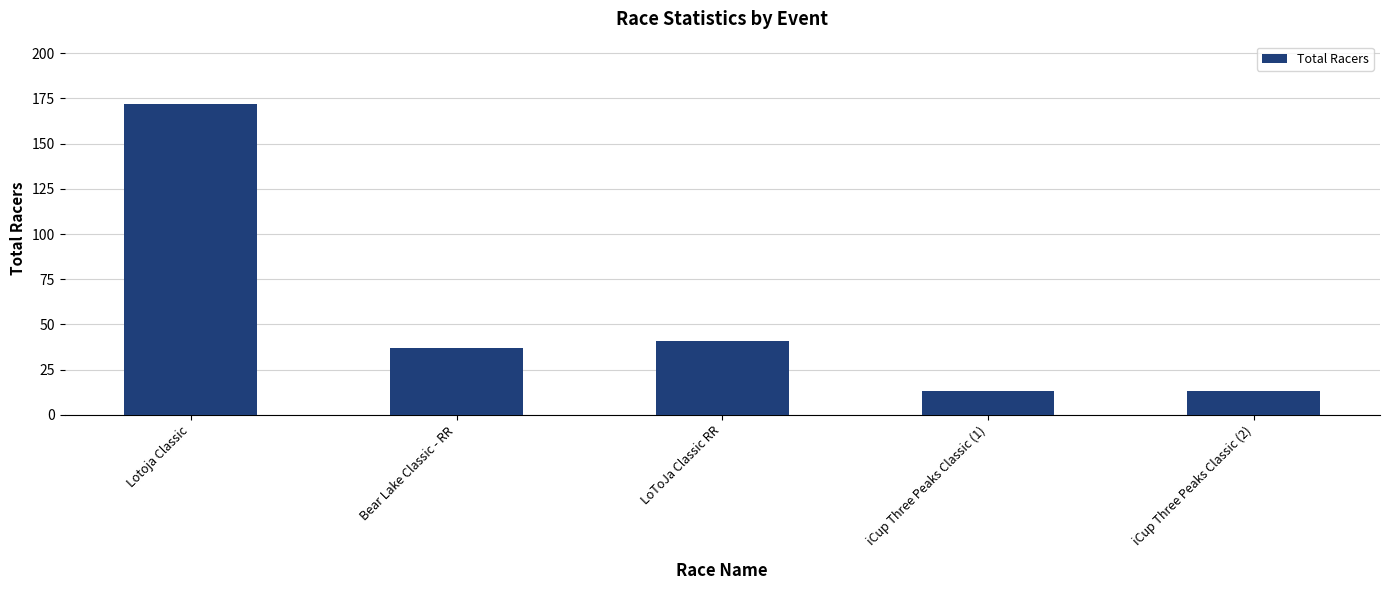

Which has a higher value, Bear Lake Classic - RR or Lotoja Classic?

Lotoja Classic